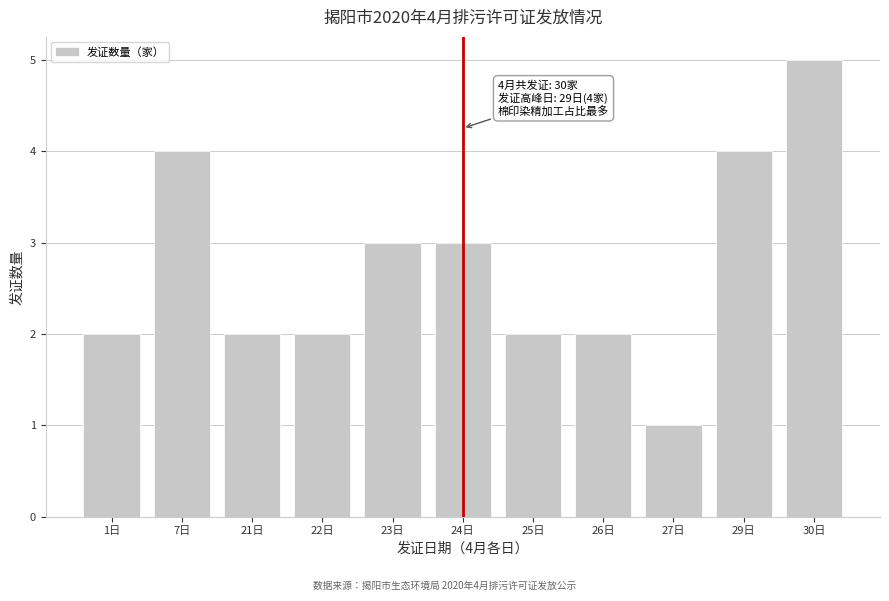

Reading left to right, what are all the values shown in this chart?

2	4	2	2	3	3	2	2	1	4	5